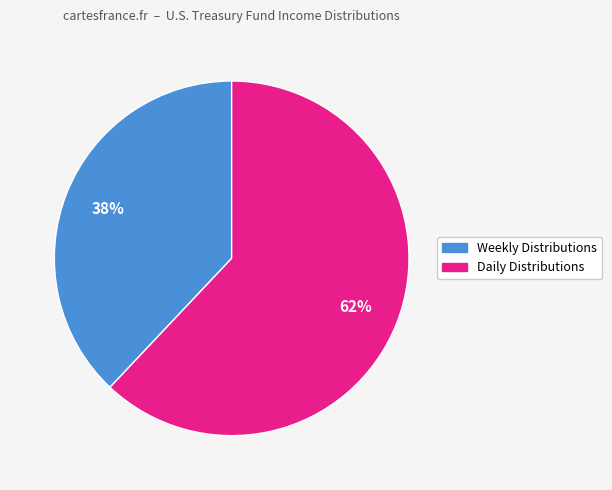

To the nearest percent, what percentage of the pie is Daily Distributions?

62%